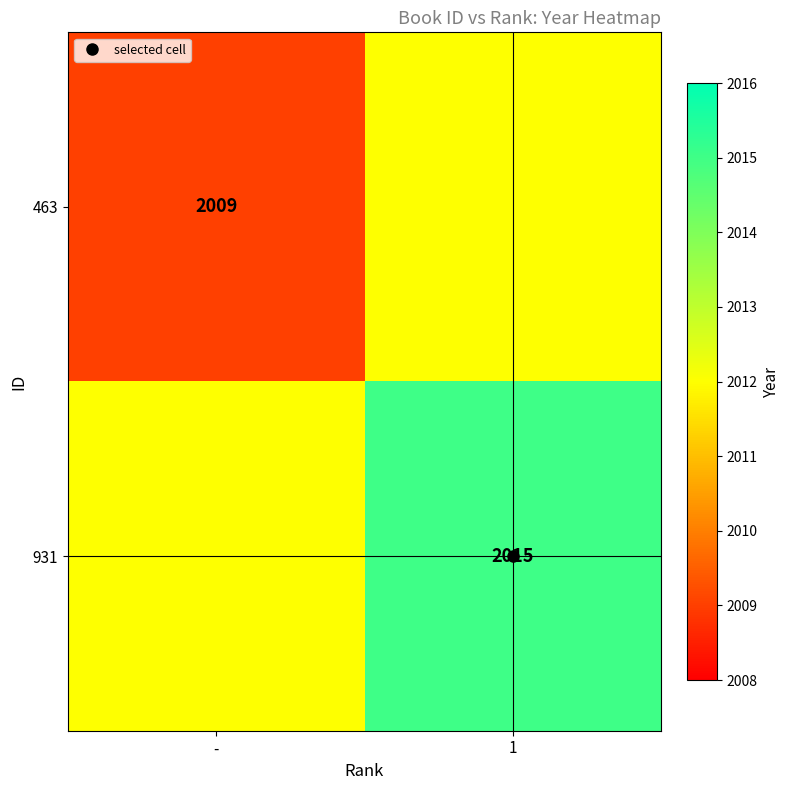

What is the sum of the 463 values at 1 and -?

4021